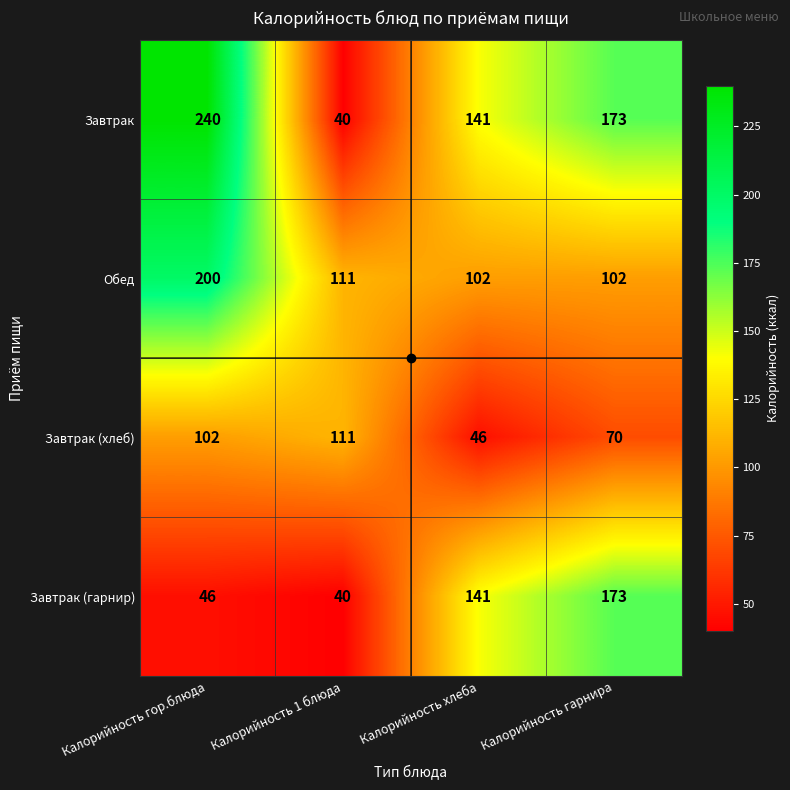

What is the difference between the highest and lowest values at Калорийность хлеба?

95